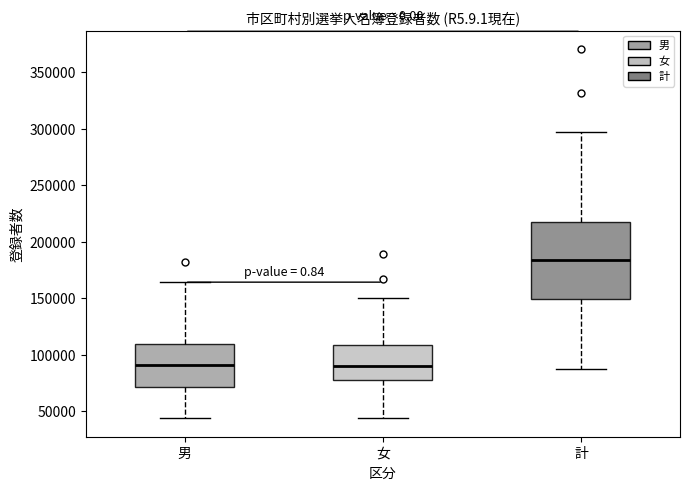

Comparing the boxes themselves (not the whiskers), which one is the tallest?

計